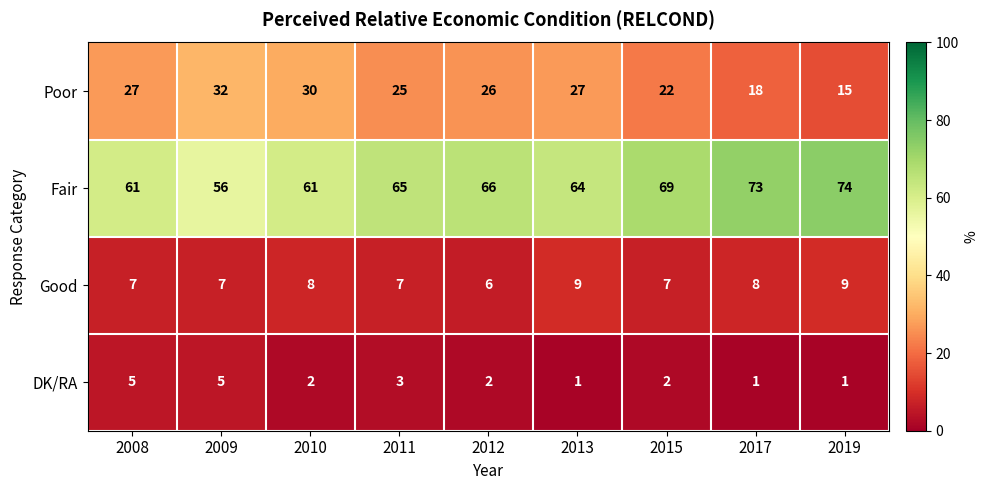

What is the spread (max minus min) of values at 2013?

63